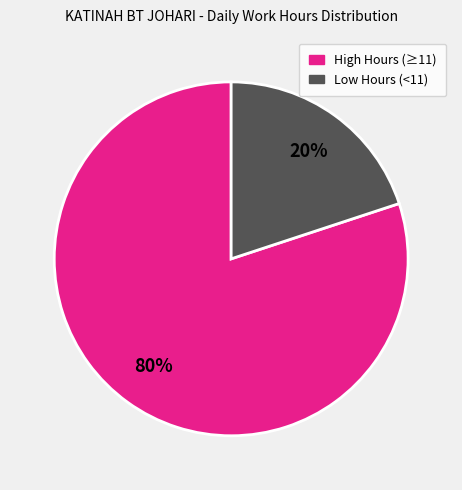

To the nearest percent, what is the difference between the largest and smallest slice percentages?

60%